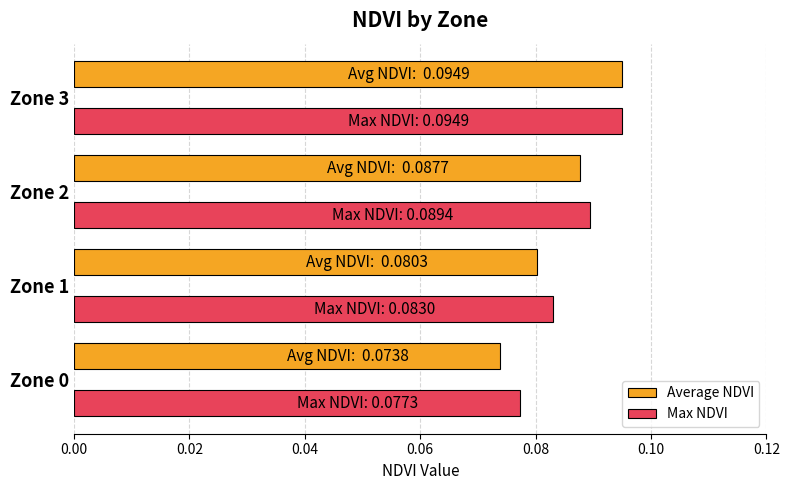

What is the sum of all Average NDVI values?

0.3